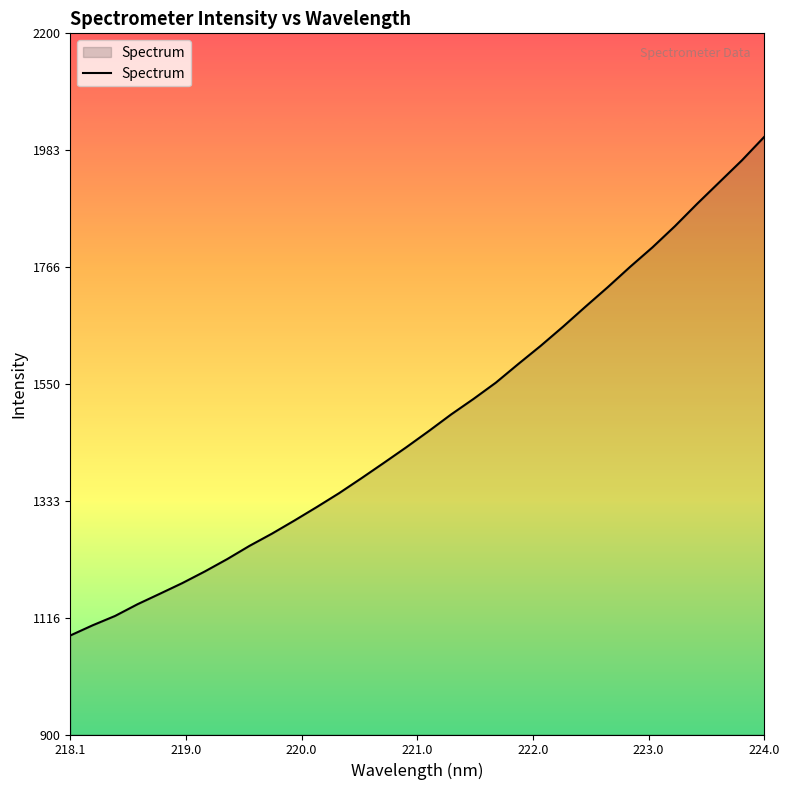

What is the maximum value shown in the chart?

2008.2